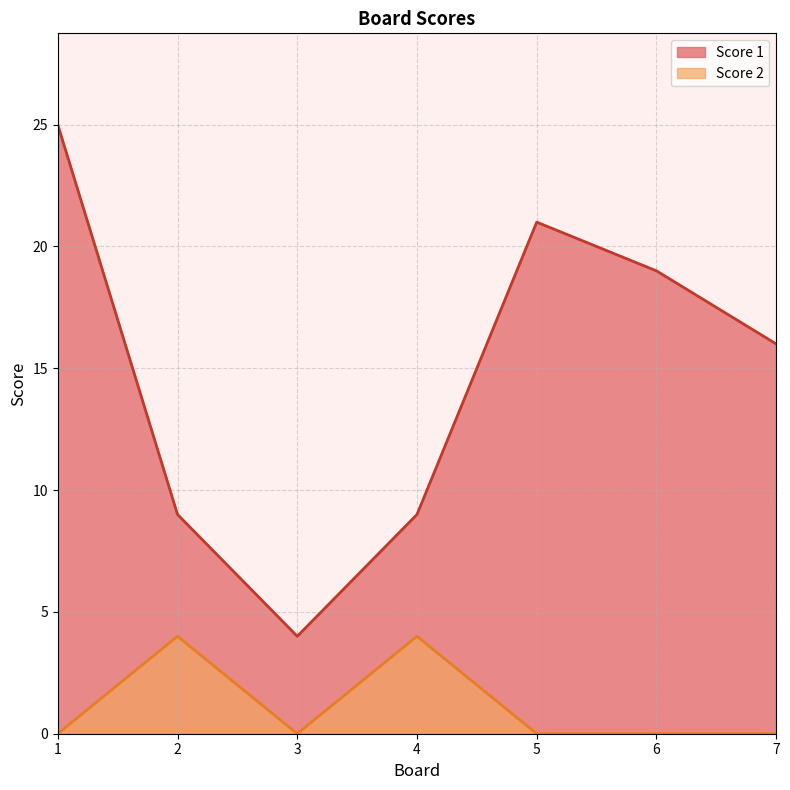

List the series in order of their overall mean, highest first.

Score 1, Score 2